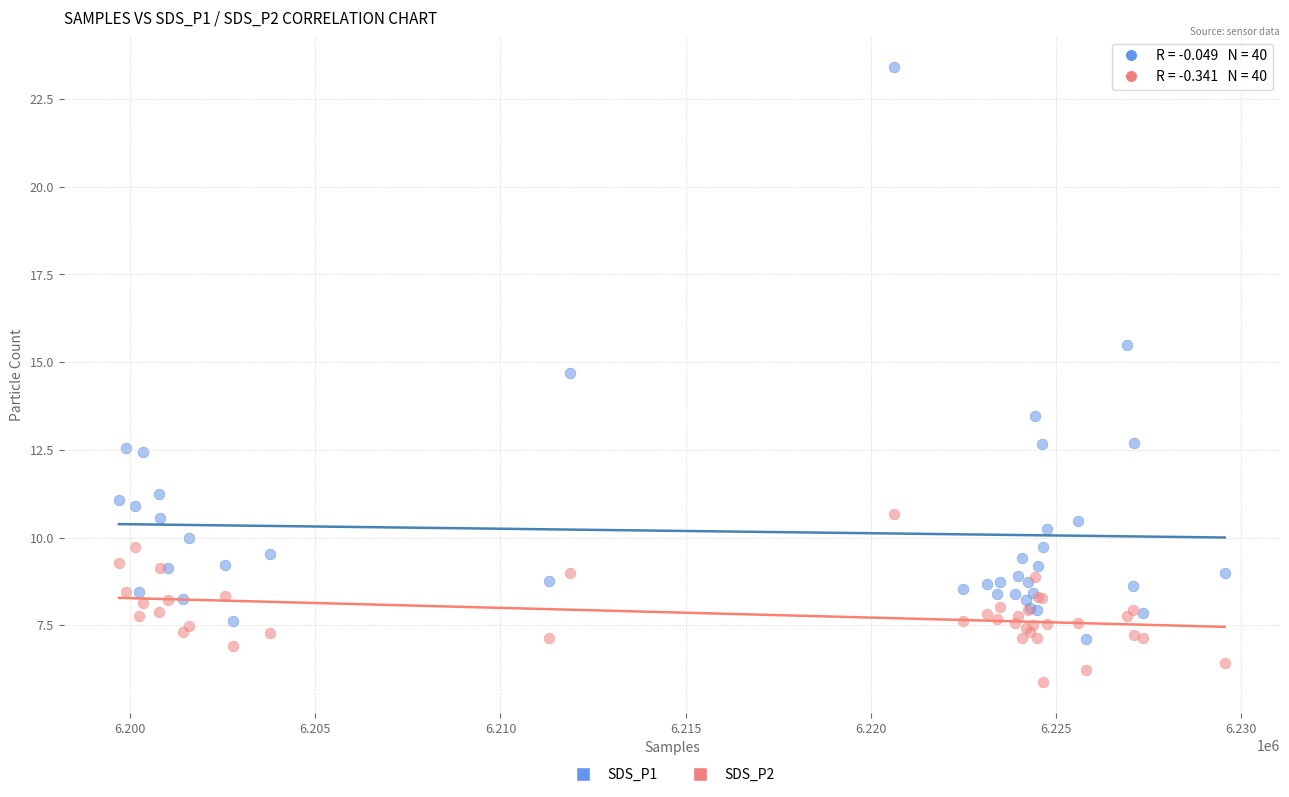

Which series contains the highest Y value?

SDS_P1